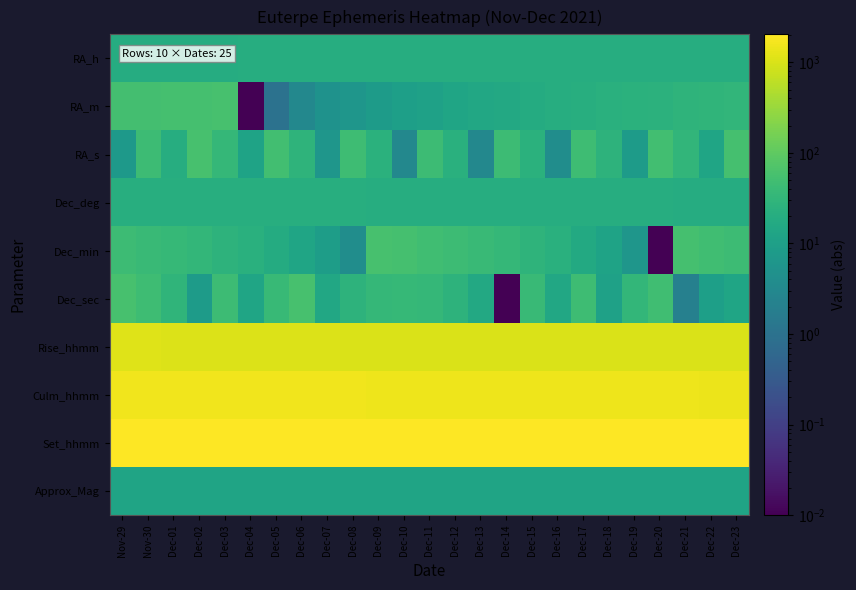

What is the total value across all series at Dec-03?

4829.6